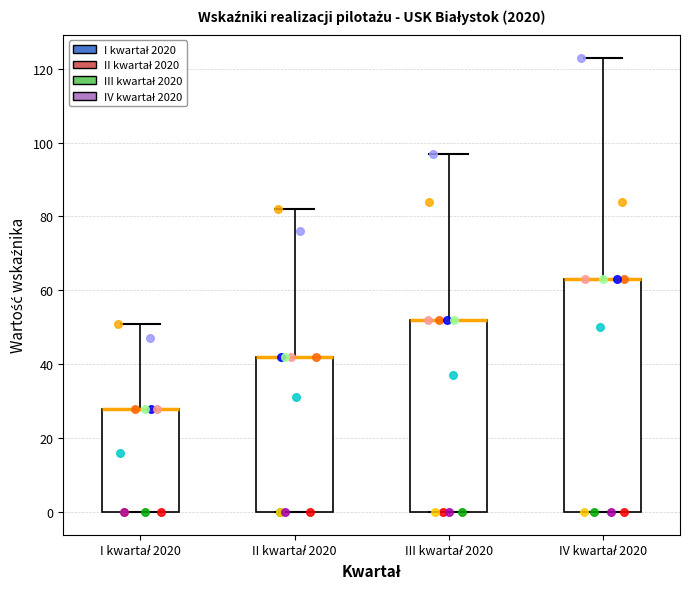

Reading left to right, transcribe this box plot: for each box, give where its median line is, the range the box spans, and where its two whiskers end, as read against the y-axis. The values are not printed on the chart, so give them approximately, as read against the axis.

I kwartał 2020: median 28 (drawn on the box's upper edge), box 0 to 28, whiskers 0 to 52
II kwartał 2020: median 42 (drawn on the box's upper edge), box 0 to 42, whiskers 0 to 82
III kwartał 2020: median 52 (drawn on the box's upper edge), box 0 to 52, whiskers 0 to 98
IV kwartał 2020: median 64 (drawn on the box's upper edge), box 0 to 64, whiskers 0 to 124